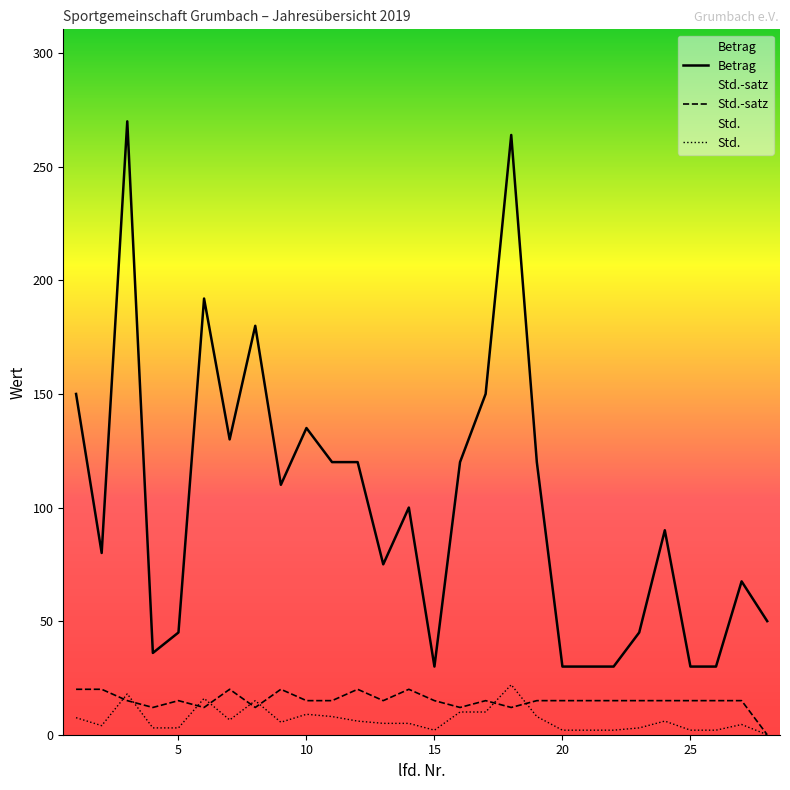

How many data points does each series have?

28